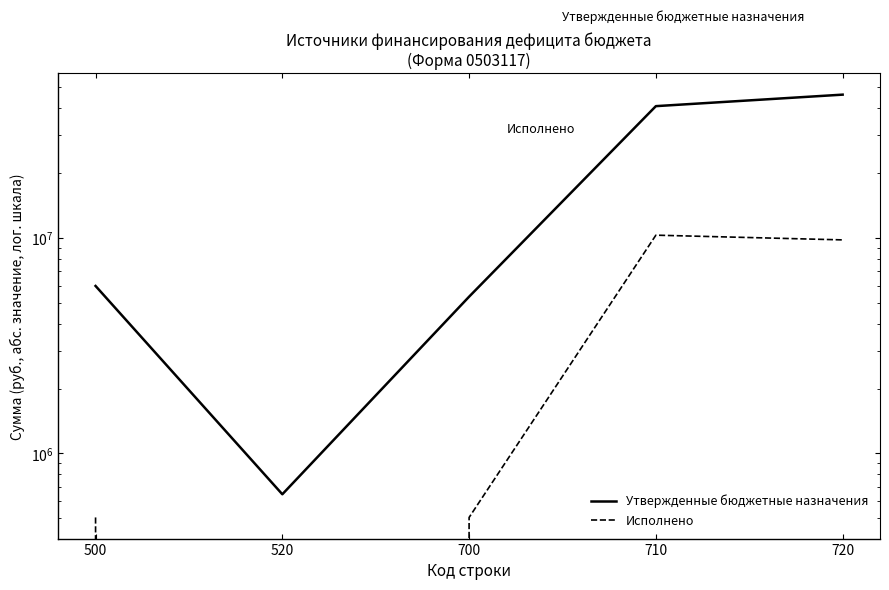

True or false: Исполнено and Утвержденные бюджетные назначения intersect in this chart.

False